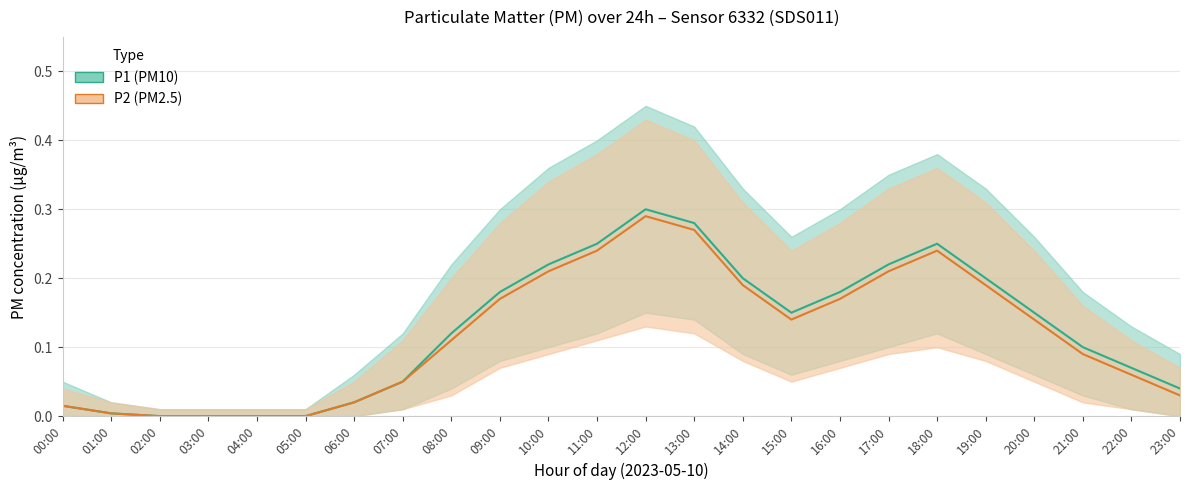

What are all the series names shown in the legend?

P1, P2